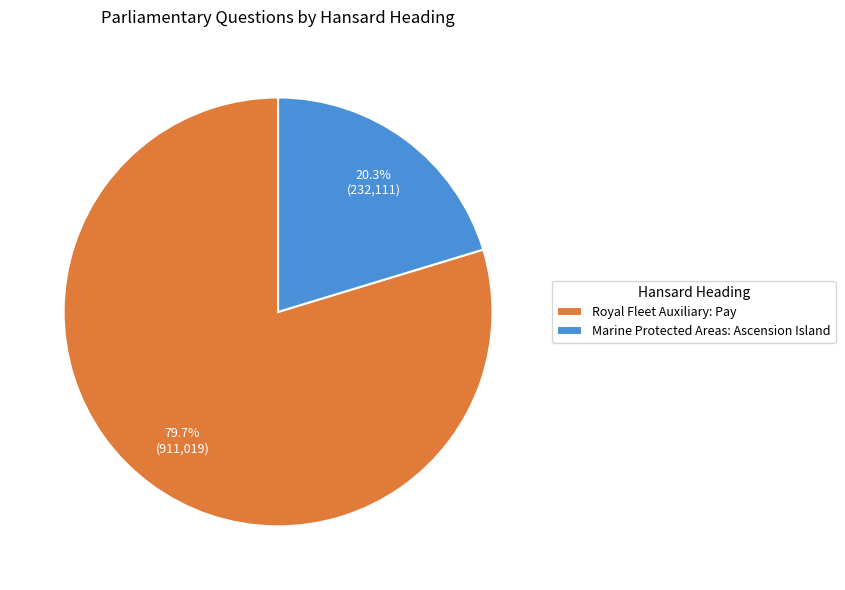

Which category has the smallest portion of the pie?

Marine Protected Areas: Ascension Island